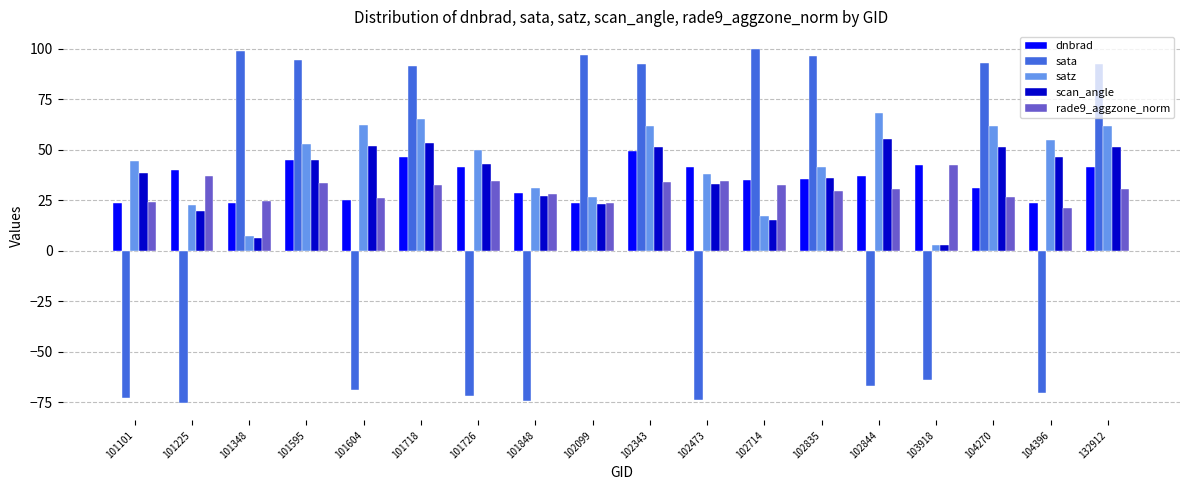

The value of satz at 104270 is 105.0. True or false?

False